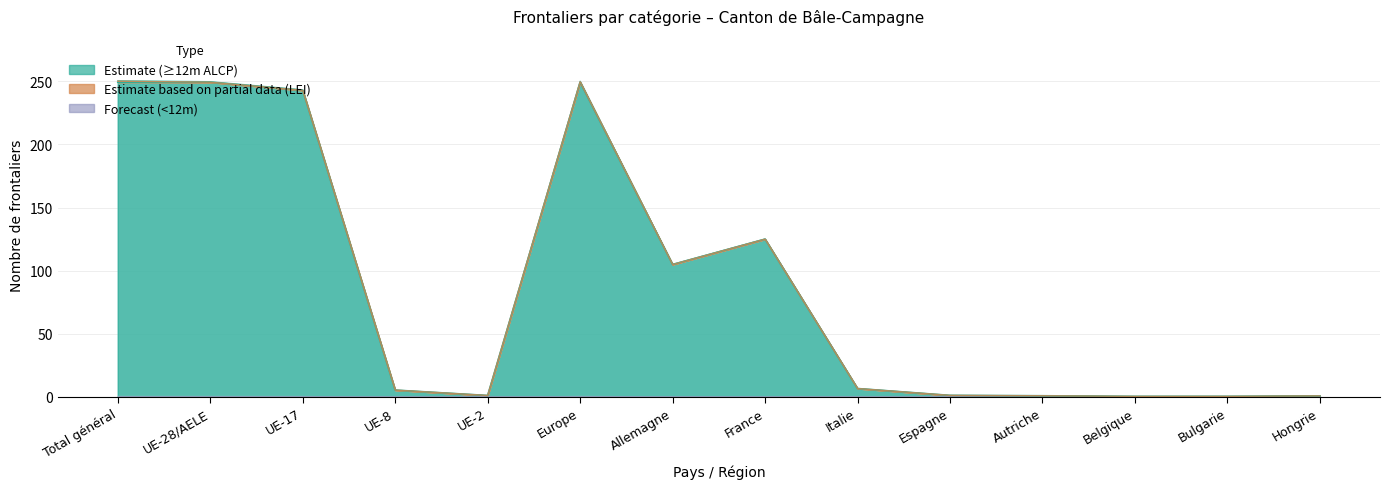

Count the number of data series in this chart.

3